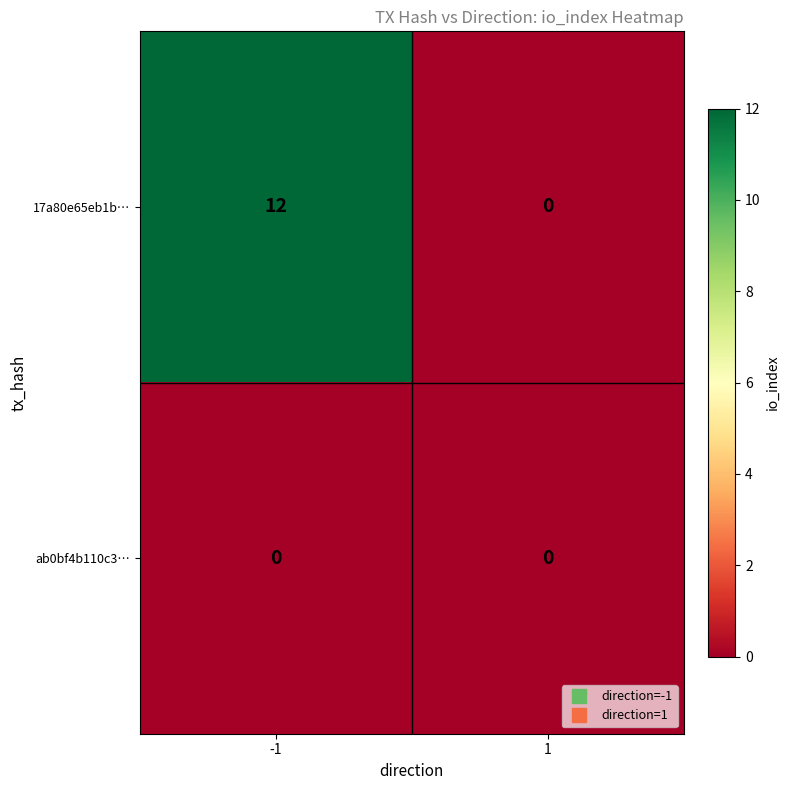

Which series has the widest spread of values?

17a80e65eb1b…